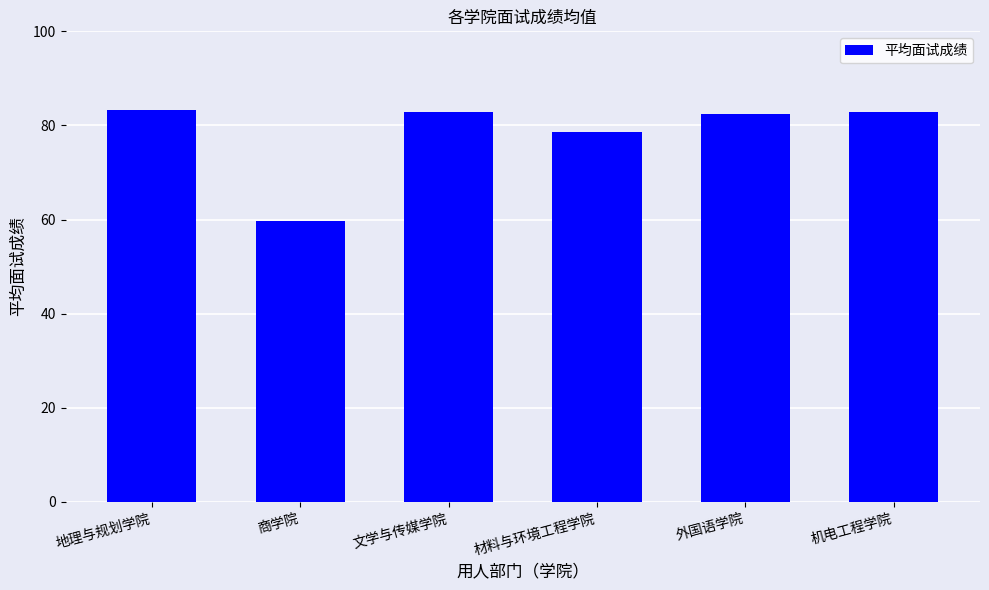

Which has a higher value, 地理与规划学院 or 外国语学院?

地理与规划学院